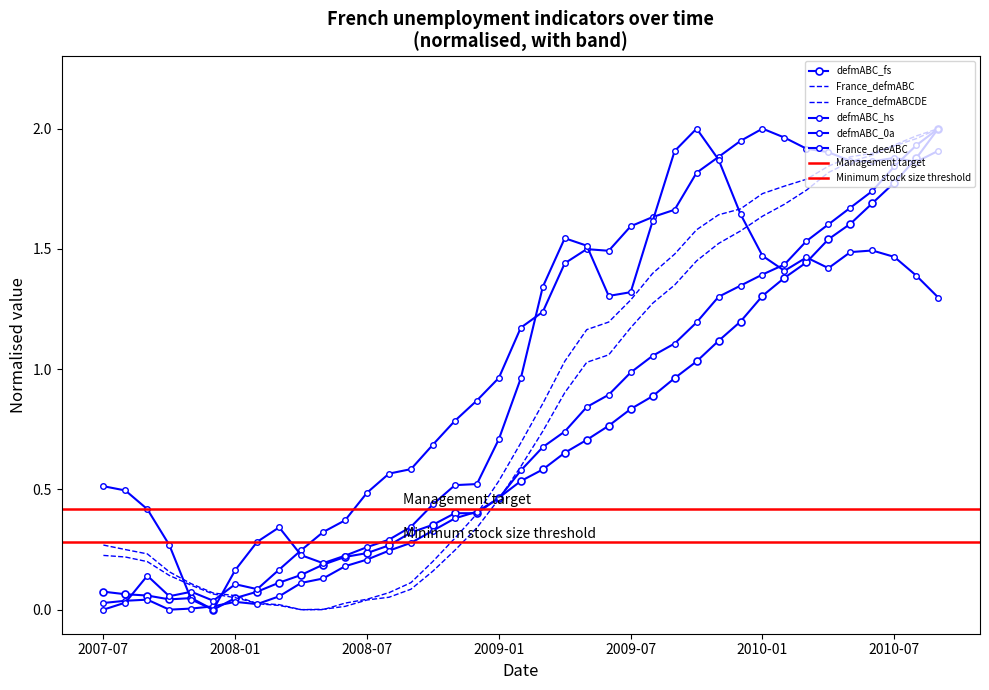

Which series has the largest total across all categories?

defmABC_0a